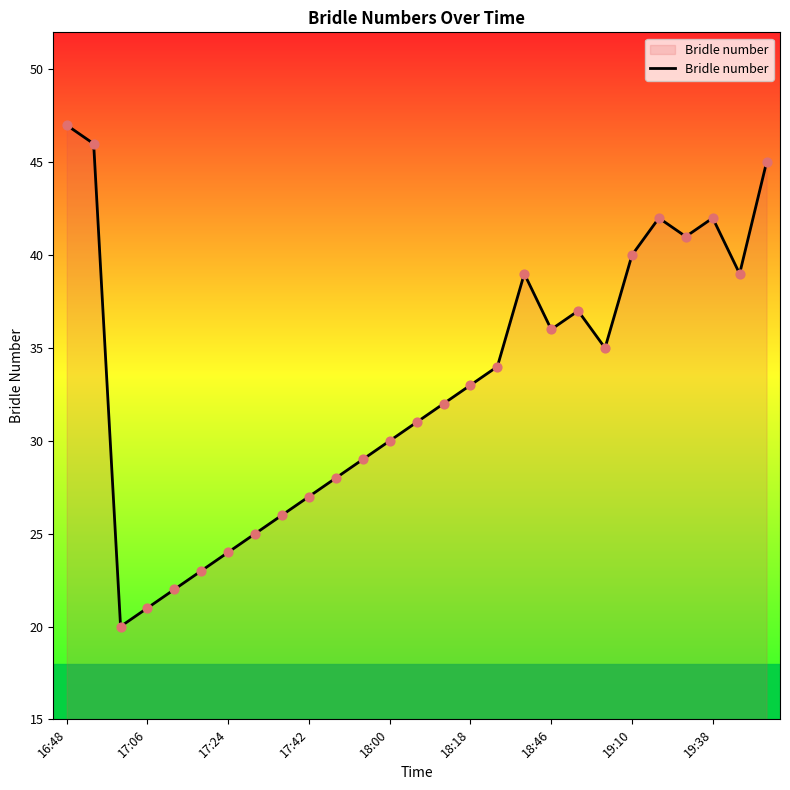

What is the minimum value shown in the chart?

20